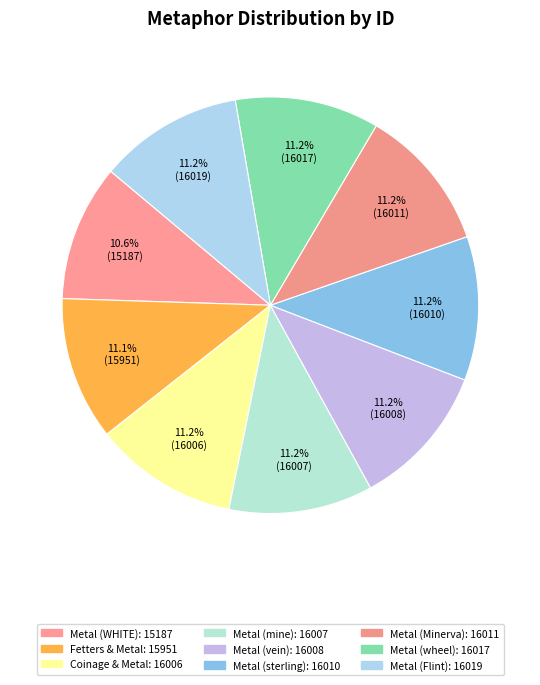

How many slices are in this pie chart?

9